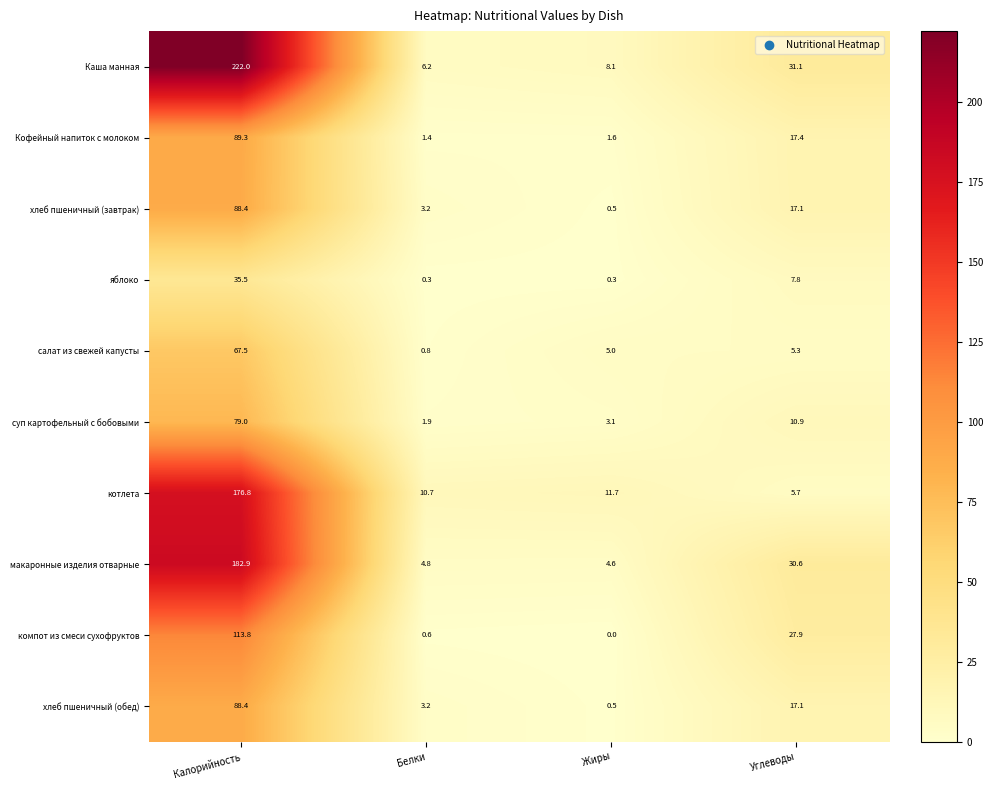

List the labels in order of котлета value, largest first.

Калорийность, Жиры, Белки, Углеводы